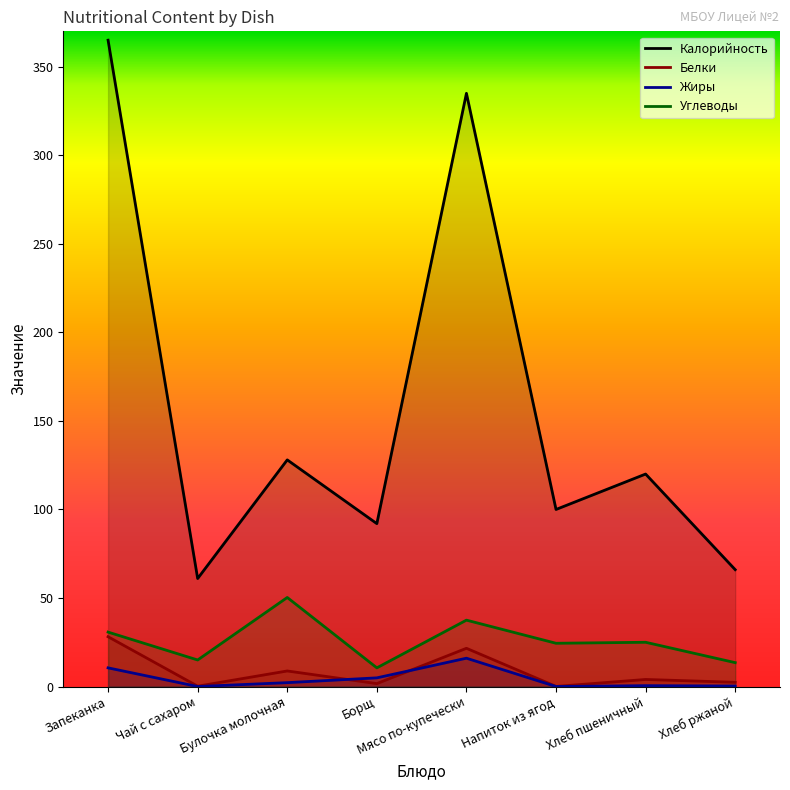

The Калорийность series shows 61.0 at Чай с сахаром. True or false?

True